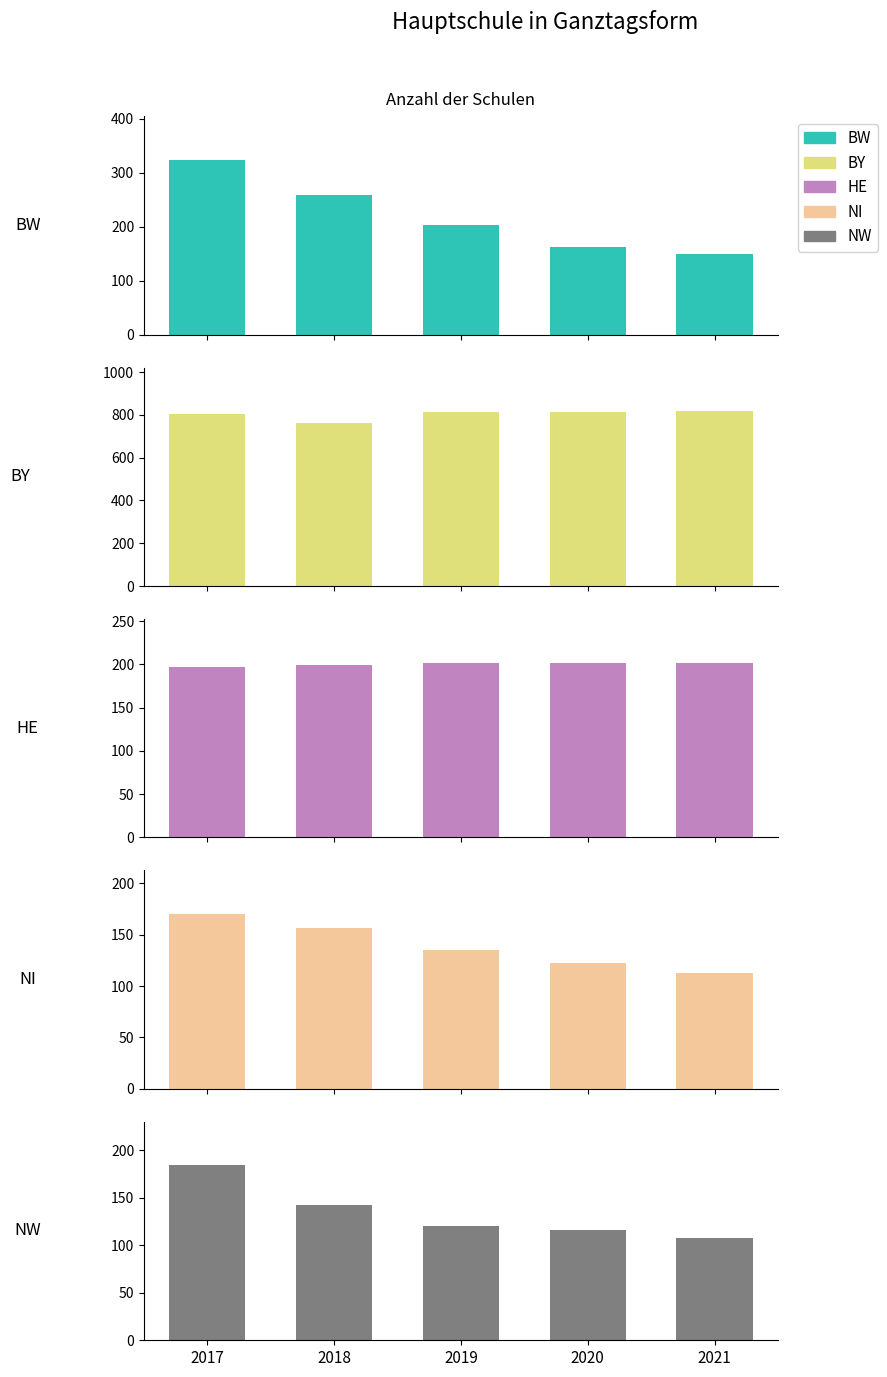

Count the number of data series in this chart.

5